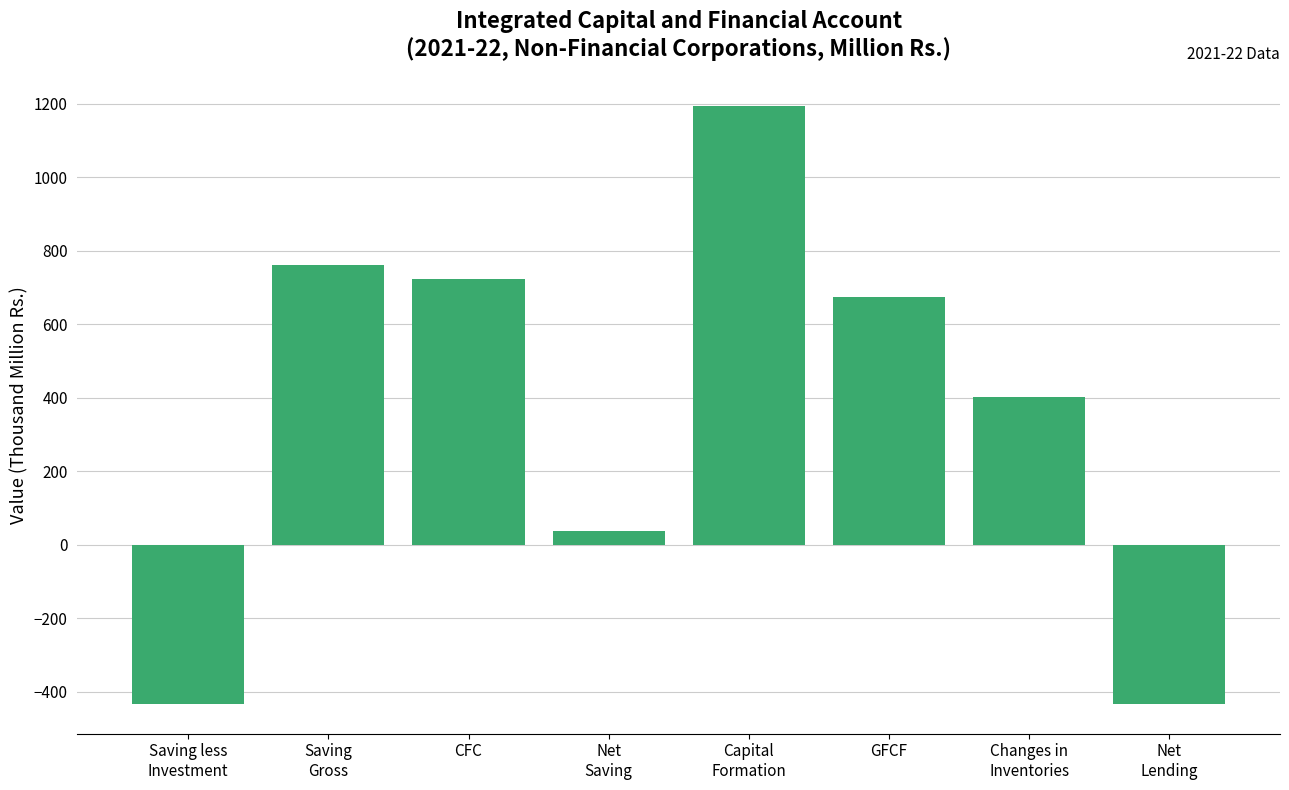

Reading left to right, transcribe all the data shown in this chart.

Saving less
Investment=-432.8	Saving
Gross=760.8	CFC=724.0	Net
Saving=36.8	Capital
Formation=1193.6	GFCF=675.3	Changes in
Inventories=401.4	Net
Lending=-432.8